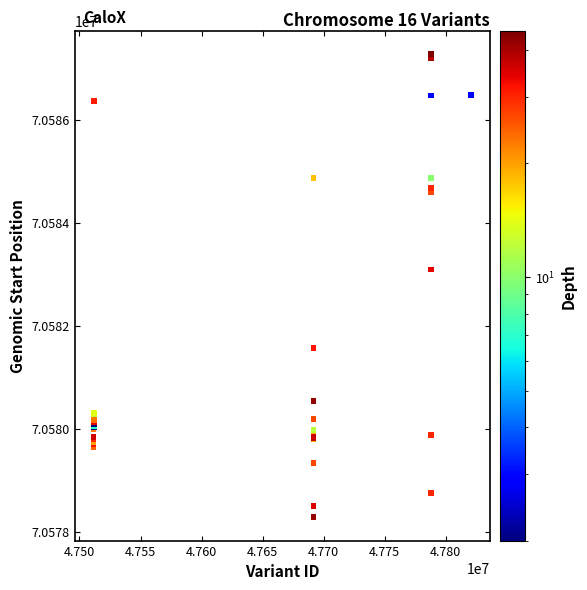

What Y value in the scatter plot is closest to 70582783?

70583096